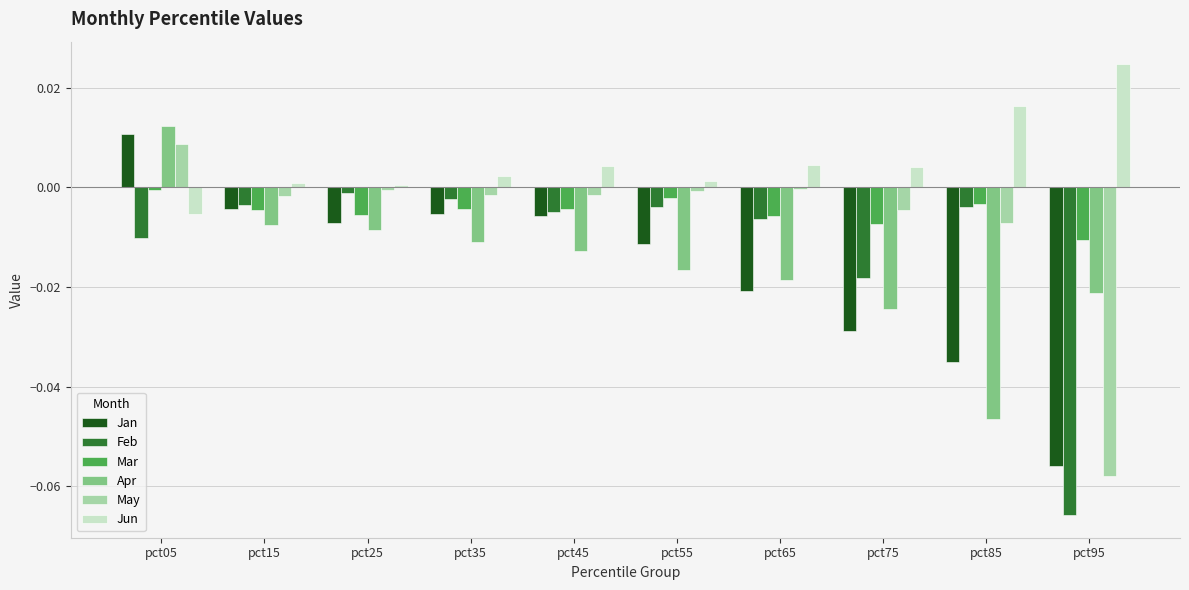

Is it true that Jan equals -0.0 at pct85?

True